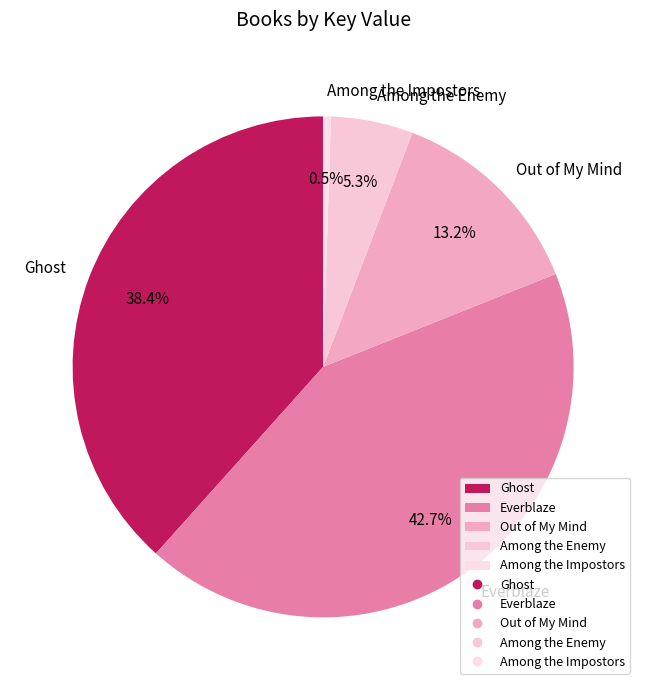

Combined, what portion of the pie is Among the Enemy and Everblaze?

48.0%